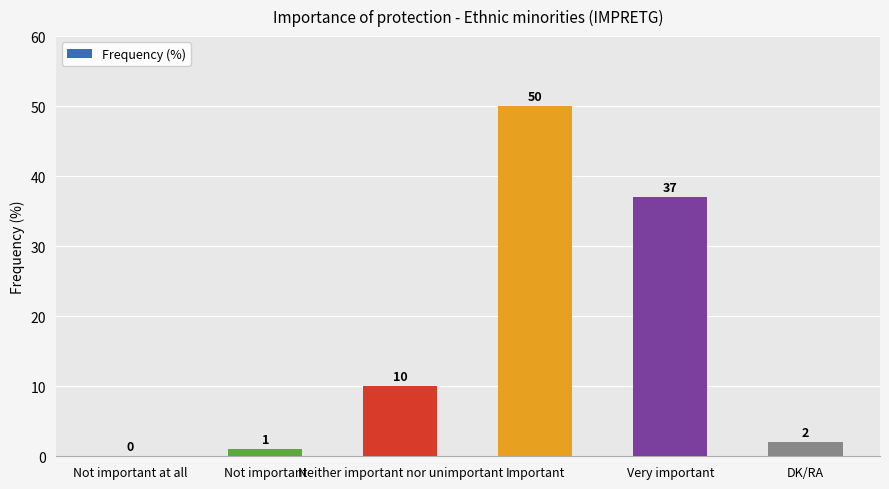

Reading right to left, what are all the values shown in this chart?

DK/RA=2	Very important=37	Important=50	Neither important nor unimportant=10	Not important=1	Not important at all=0